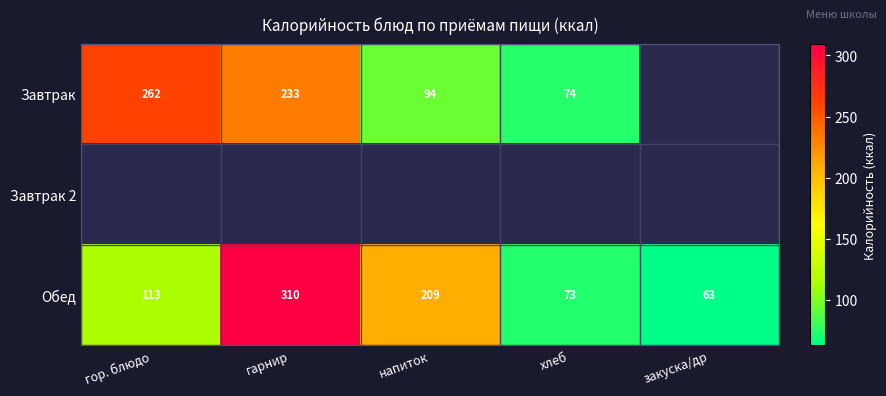

What is the average value of the Обед series?

154